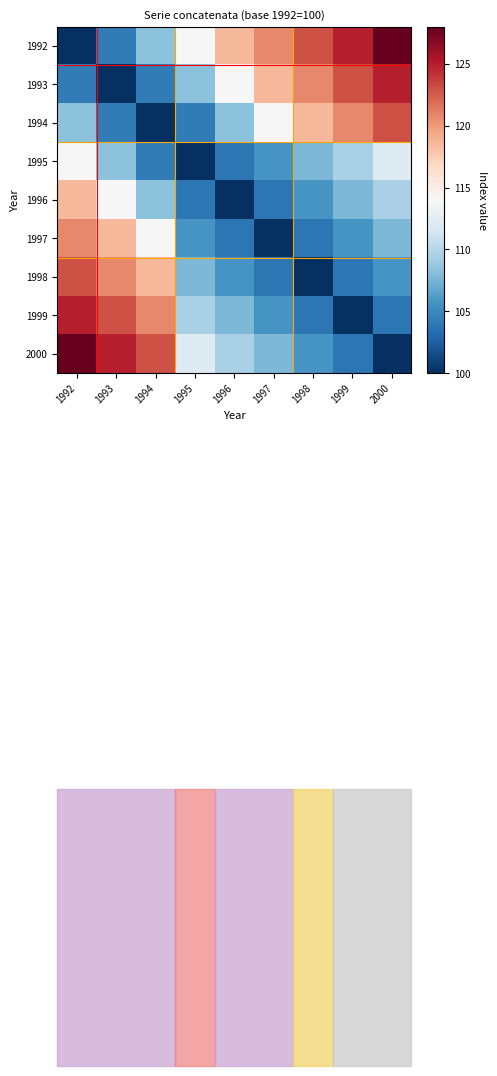

At which category does the chart reach its minimum across all series?

1992